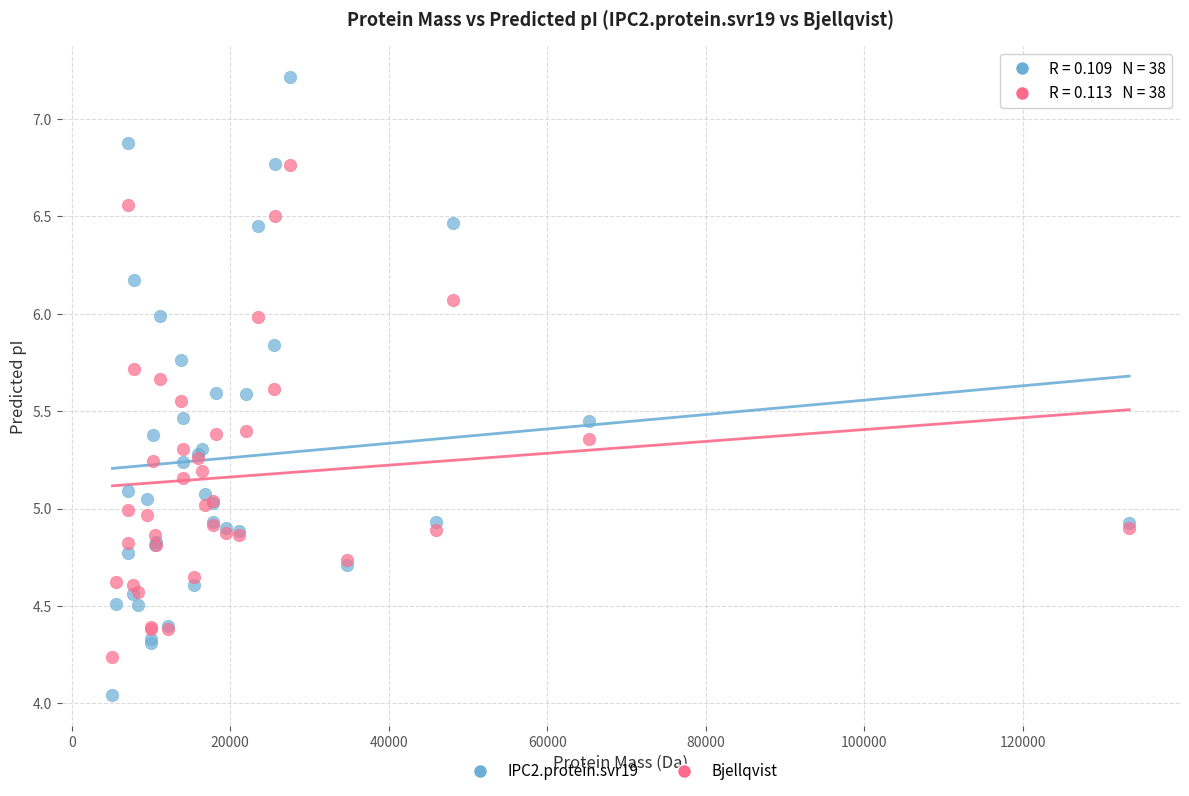

Which series reaches the minimum Y coordinate?

IPC2.protein.svr19